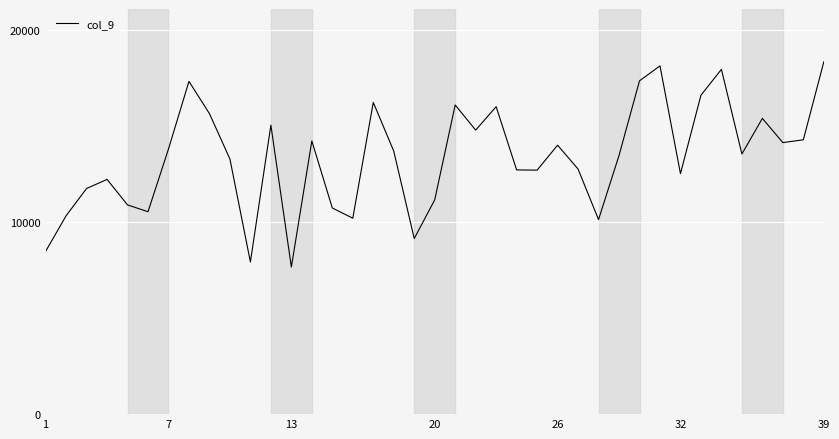

What is the minimum value shown in the chart?

7651.1